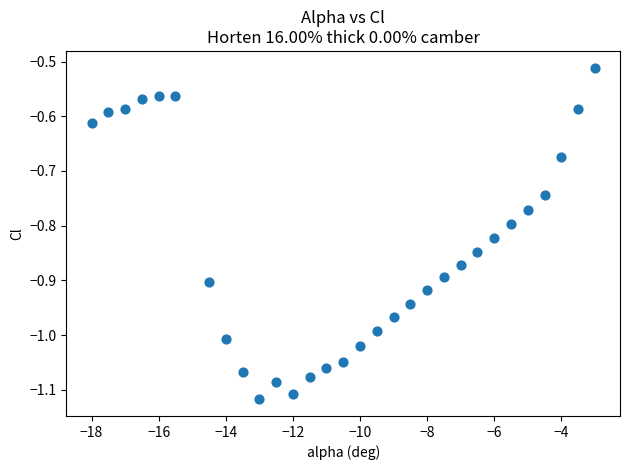

What is the range of Y values (max minus min)?

0.6